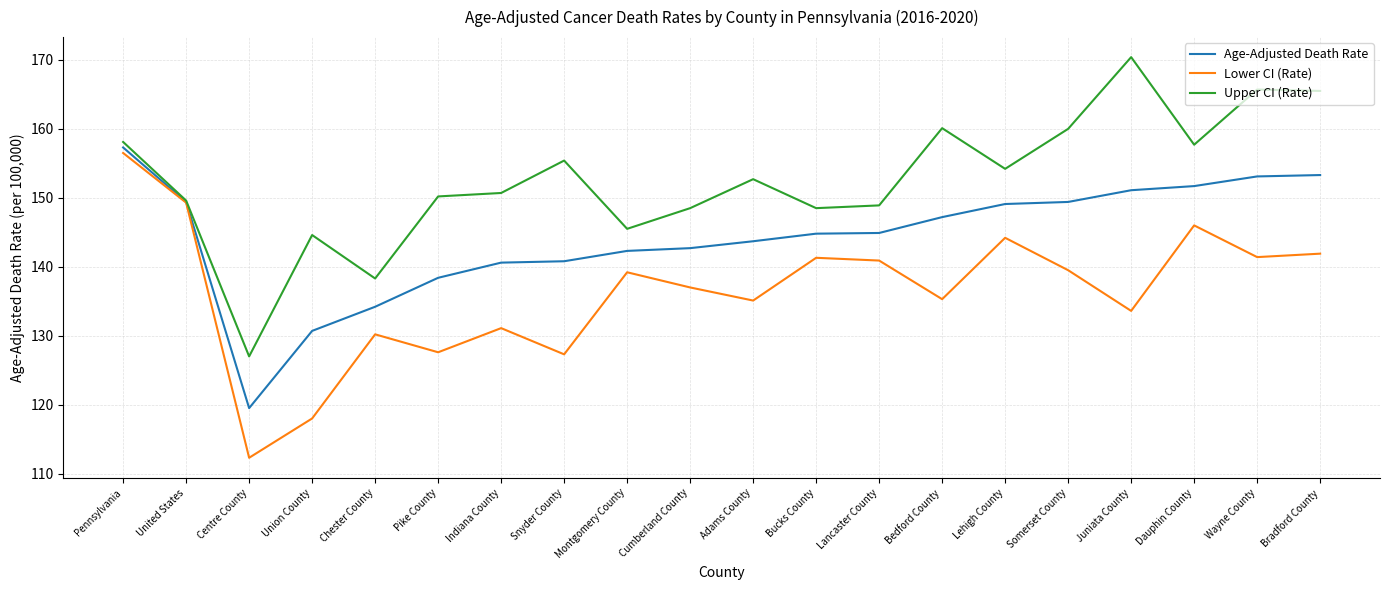

How many values in the Upper CI (Rate) series exceed 152?

10